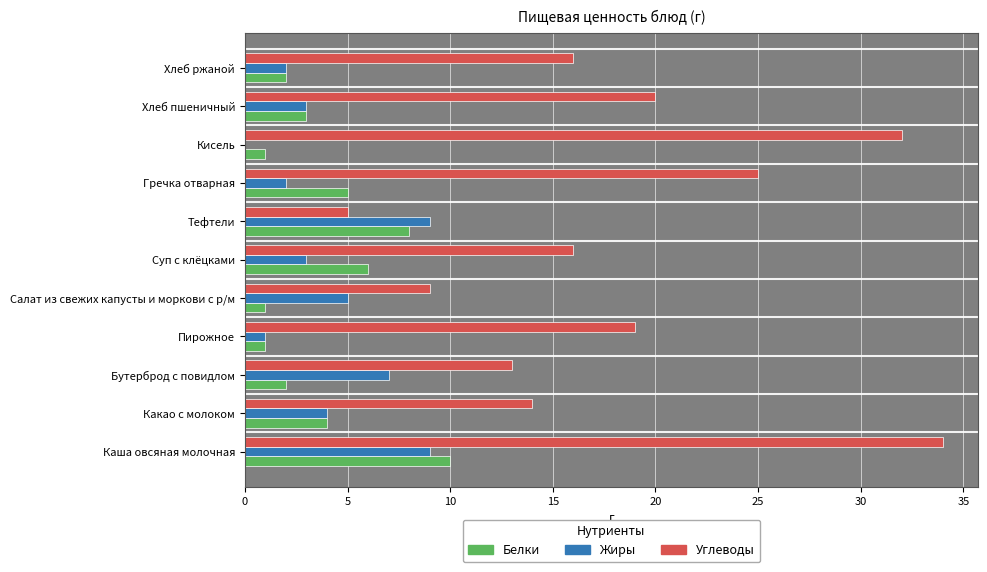

What are all the series names shown in the legend?

Белки, Жиры, Углеводы